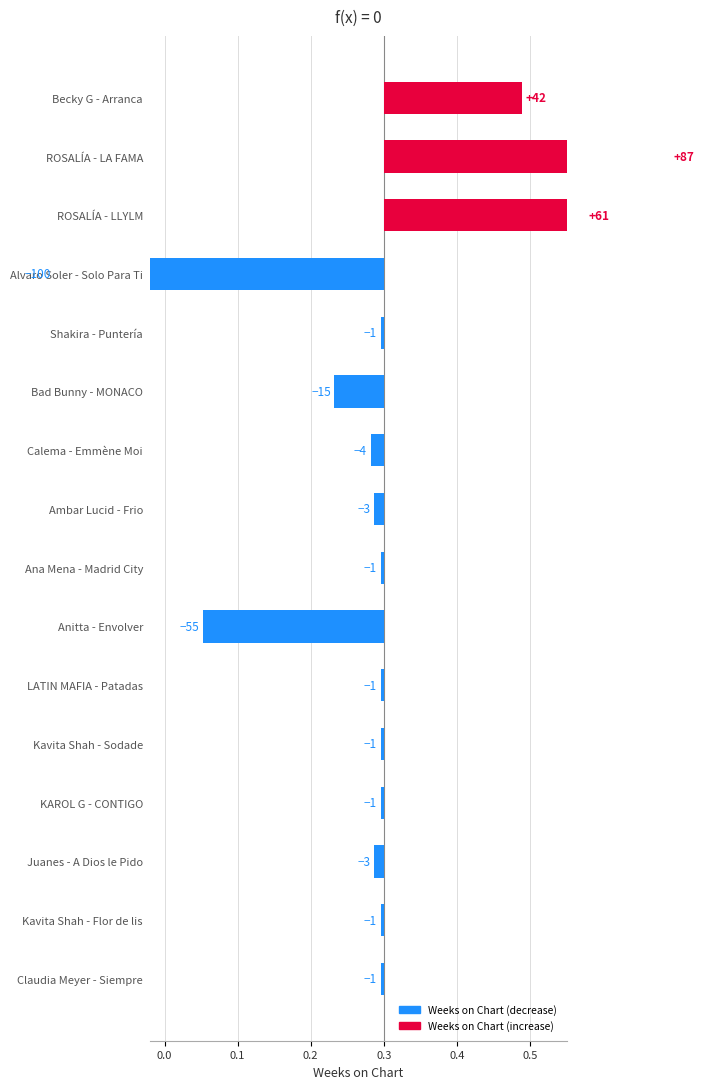

Does the chart contain any negative values?

No